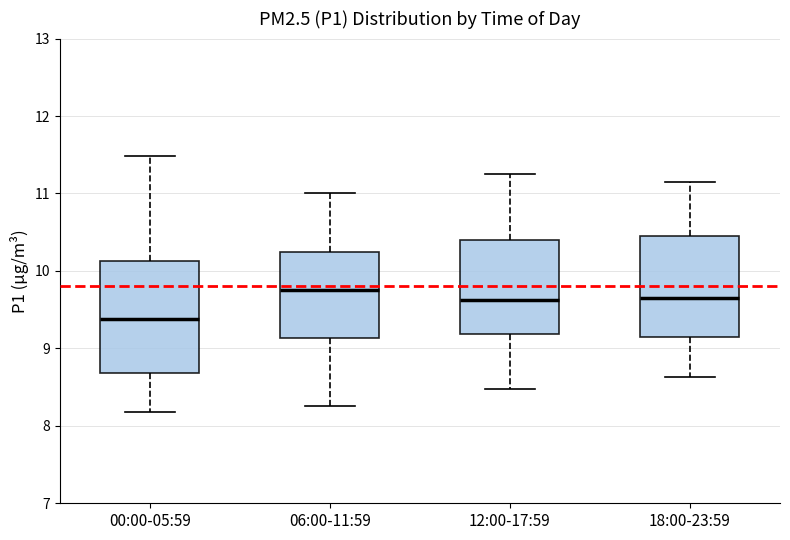

Reading left to right, read every box against the y-axis: the position of its median line, the range the box covers, and the ends of its whiskers. The values are not printed on the chart, so give them approximately, as read against the axis.

00:00-05:59: median 9.4, box 8.7 to 10.1, whiskers 8.2 to 11.5
06:00-11:59: median 9.8, box 9.1 to 10.3, whiskers 8.3 to 11.0
12:00-17:59: median 9.6, box 9.2 to 10.4, whiskers 8.5 to 11.3
18:00-23:59: median 9.7, box 9.2 to 10.5, whiskers 8.6 to 11.2